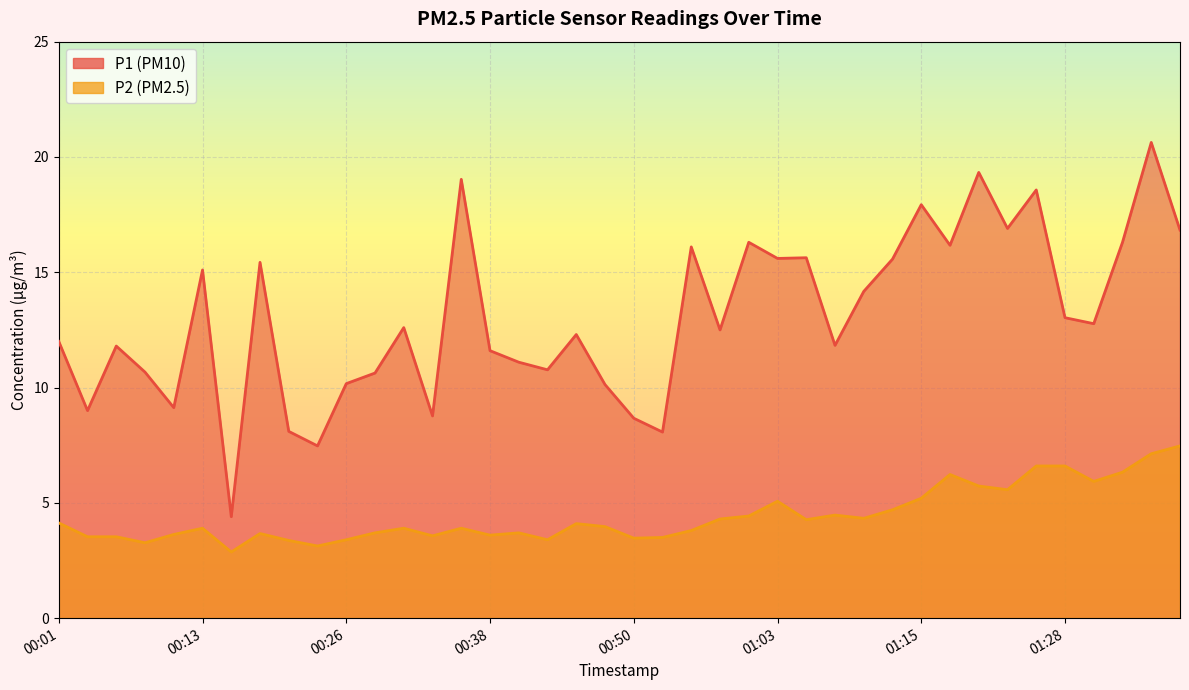

What is the label of the 17th point from the right?

00:58